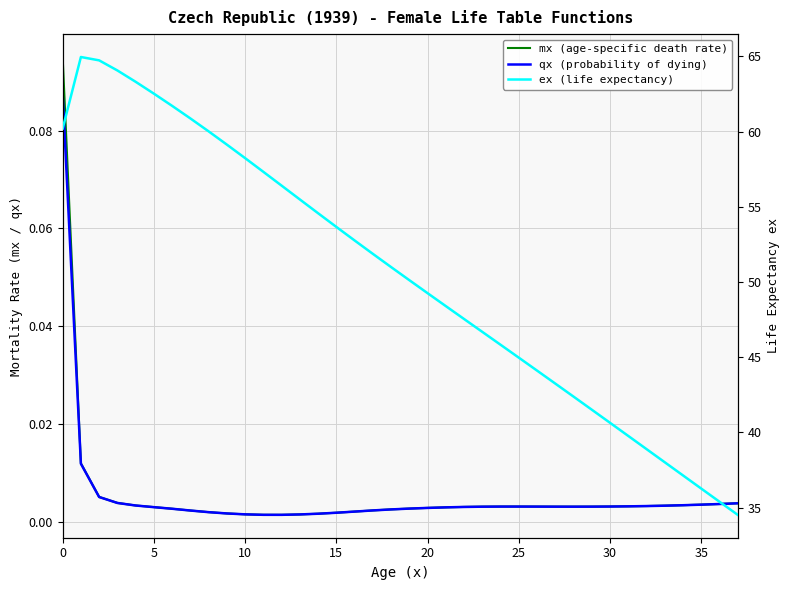

At which category does qx (probability of dying) reach its first local valley?

12